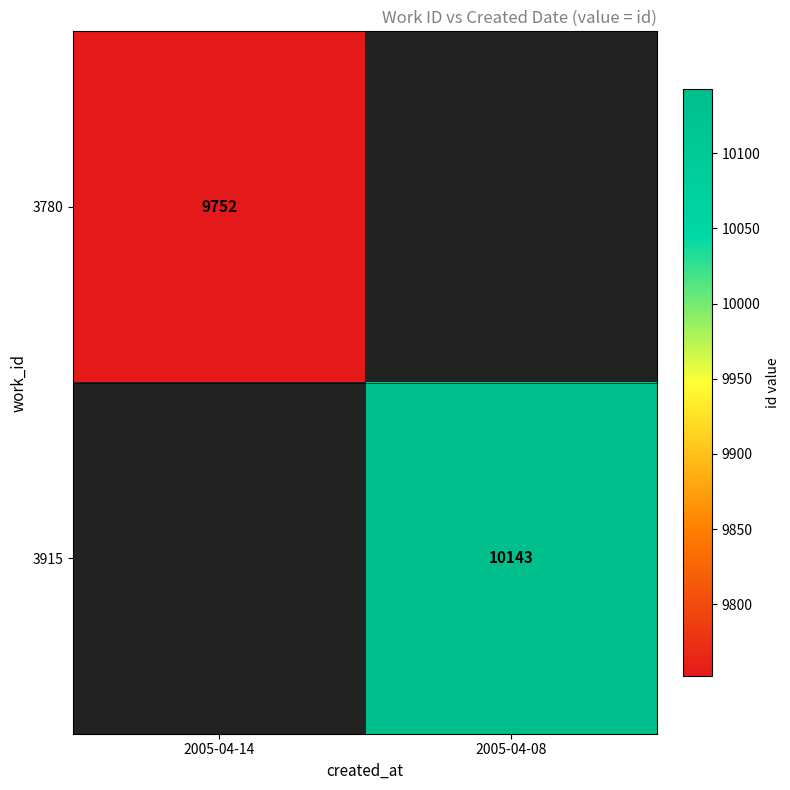

Is it true that 3915 equals 18001 at 2005-04-08?

False